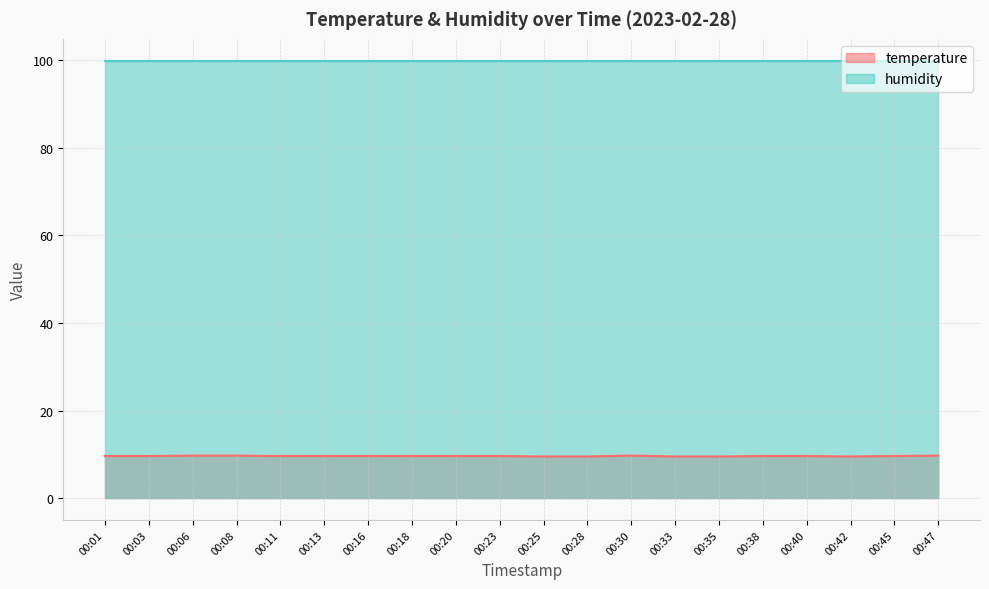

How many interior local valleys (lower than both neighbors) does the data have?

1